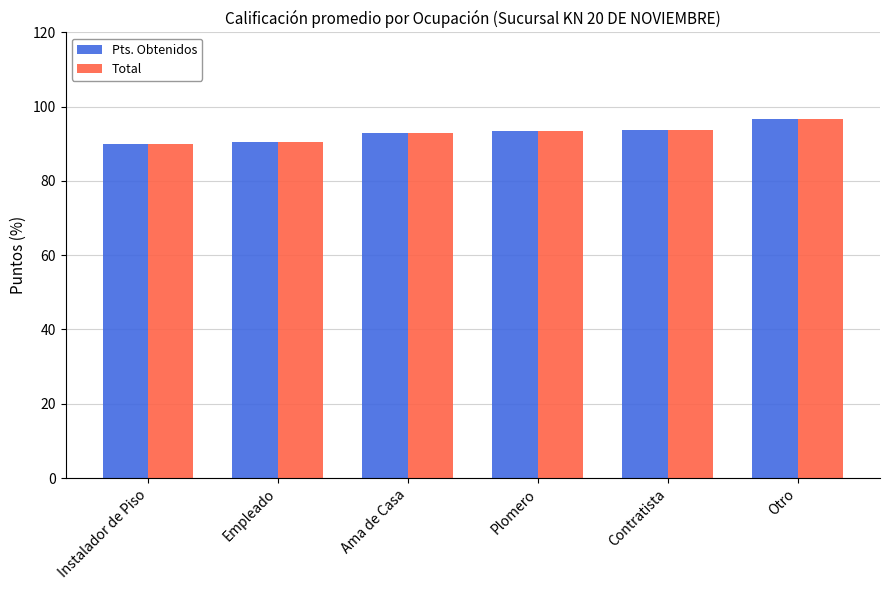

How many bars are there in total?

12